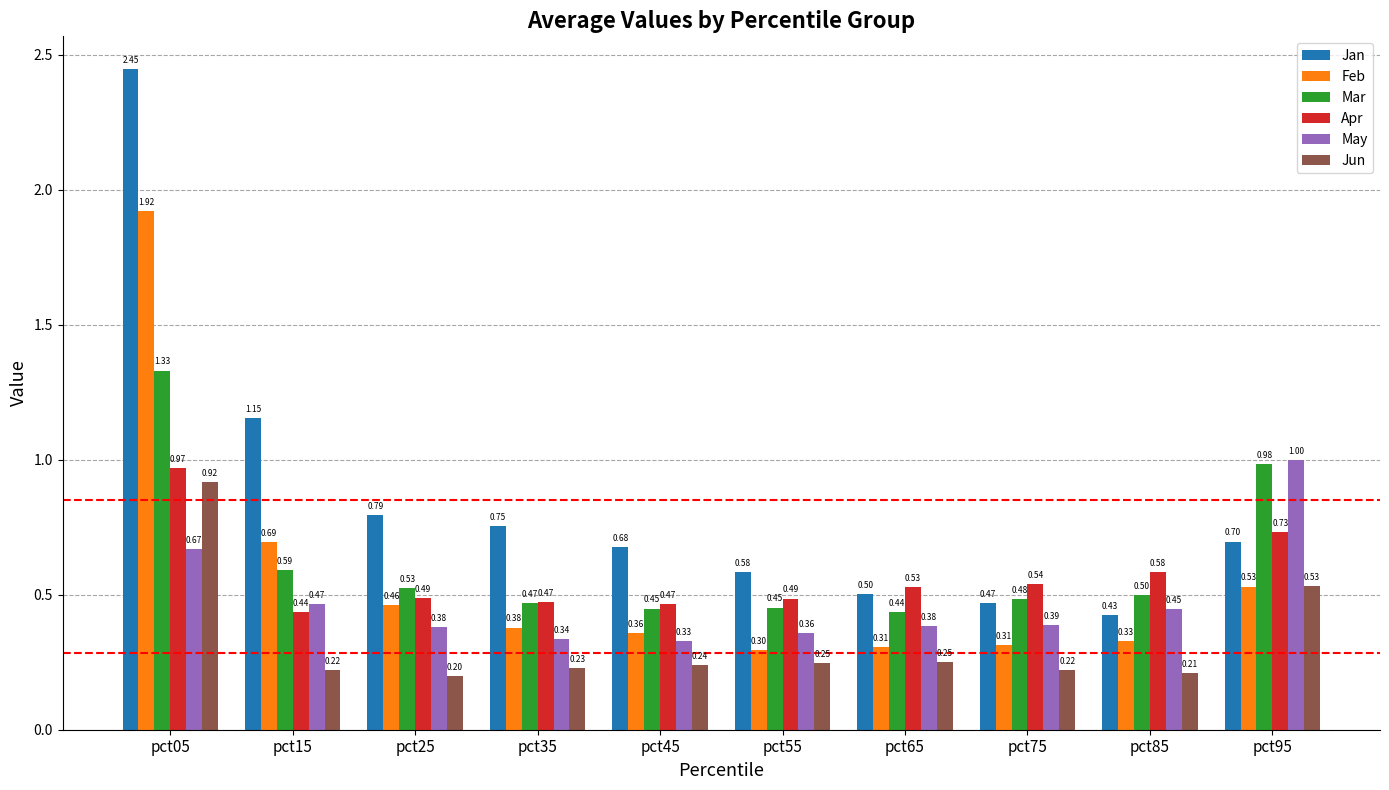

What is the value of the Feb bar at the 6th from the left?

0.3